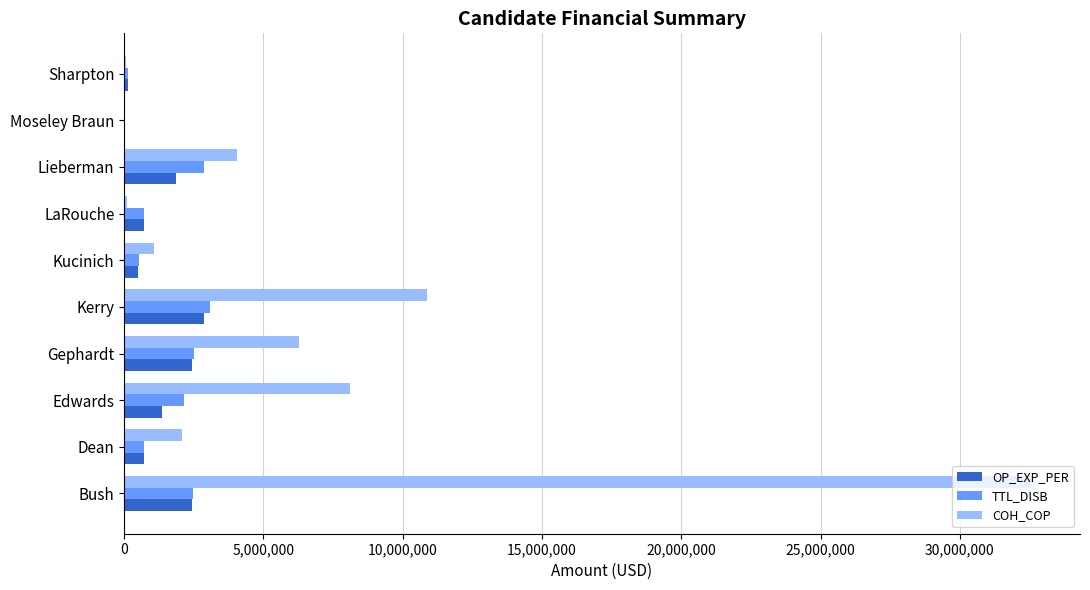

Between Kerry and Moseley Braun, which series saw the biggest shift?

COH_COP